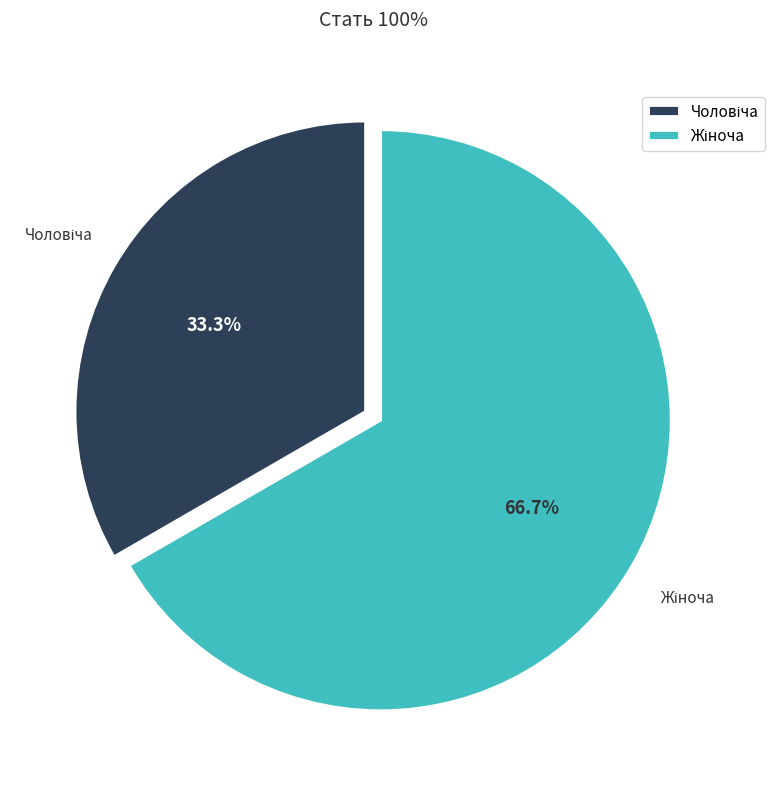

Is there a majority slice in this chart?

Yes